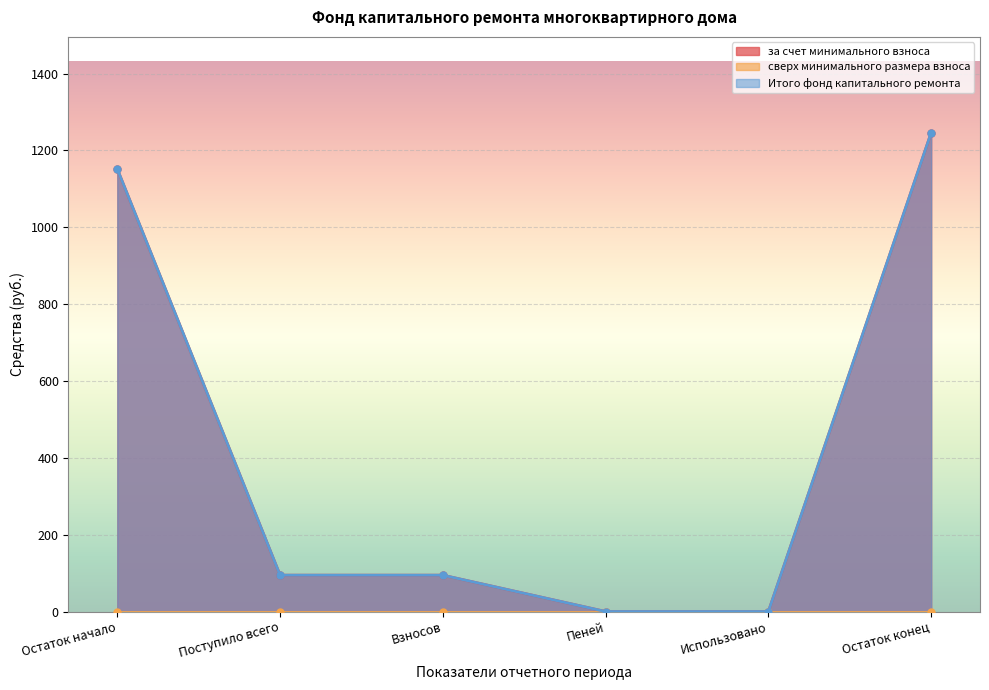

What is the difference between the Итого фонд капитального ремонта values at Взносов and Использовано?

94.6